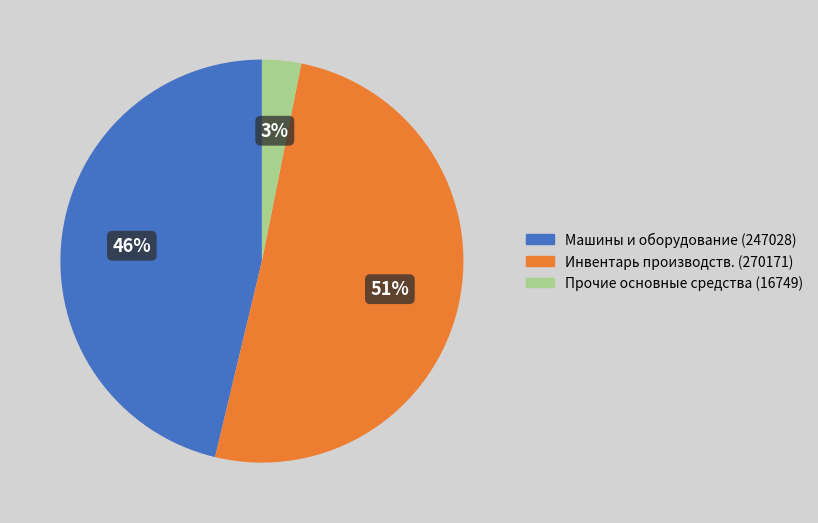

How many slices are in this pie chart?

3